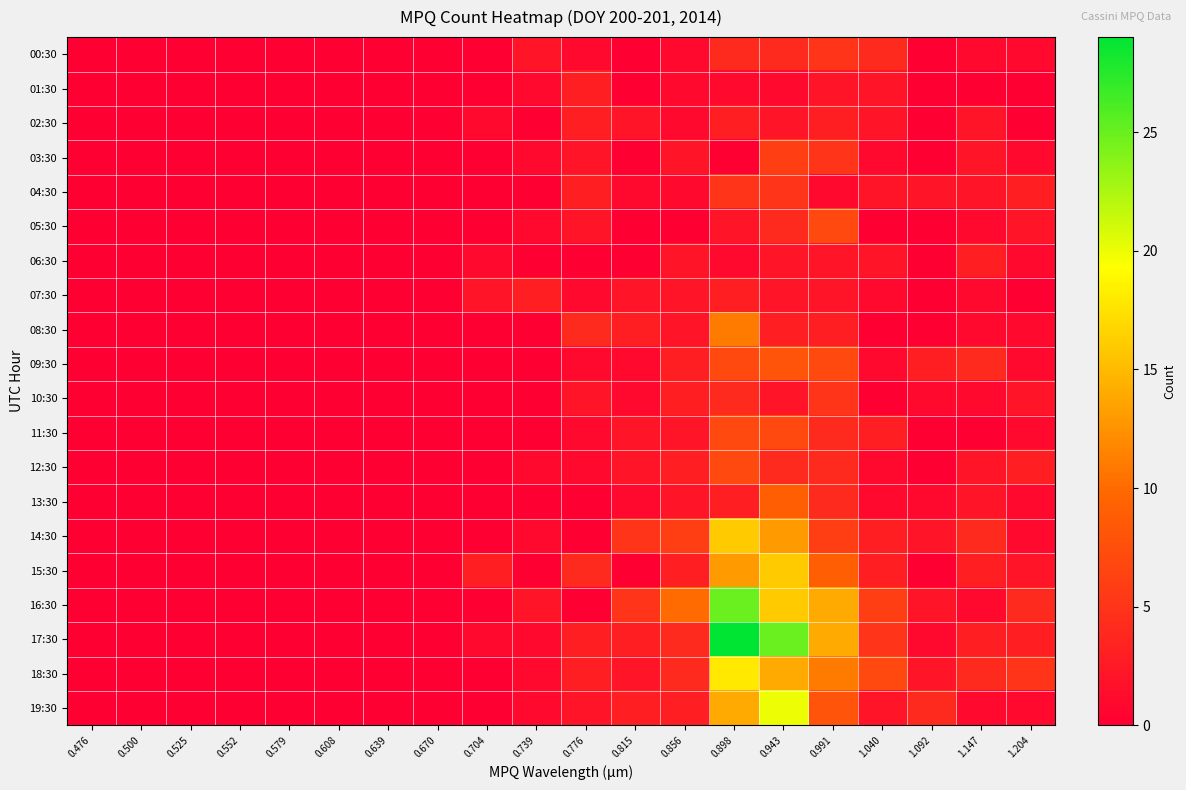

Reading right to left, transcribe all the data shown in this chart.

00:30: 1.204=1	1.147=1	1.092=0	1.040=4	0.991=5	0.943=4	0.898=4	0.856=1	0.815=0	0.776=1	0.739=2	0.704=0	0.670=0	0.639=0	0.608=0	0.579=0	0.552=0	0.525=0	0.500=0	0.476=0
01:30: 1.204=0	1.147=0	1.092=0	1.040=2	0.991=2	0.943=1	0.898=1	0.856=1	0.815=0	0.776=3	0.739=1	0.704=0	0.670=0	0.639=0	0.608=0	0.579=0	0.552=0	0.525=0	0.500=0	0.476=0
02:30: 1.204=0	1.147=2	1.092=0	1.040=2	0.991=3	0.943=2	0.898=3	0.856=1	0.815=2	0.776=3	0.739=0	0.704=1	0.670=0	0.639=0	0.608=0	0.579=0	0.552=0	0.525=0	0.500=0	0.476=0
03:30: 1.204=1	1.147=2	1.092=0	1.040=1	0.991=5	0.943=6	0.898=0	0.856=2	0.815=0	0.776=2	0.739=1	0.704=0	0.670=0	0.639=0	0.608=0	0.579=0	0.552=0	0.525=0	0.500=0	0.476=0
04:30: 1.204=3	1.147=2	1.092=2	1.040=2	0.991=1	0.943=5	0.898=5	0.856=1	0.815=1	0.776=3	0.739=0	0.704=0	0.670=0	0.639=0	0.608=0	0.579=0	0.552=0	0.525=0	0.500=0	0.476=0
05:30: 1.204=2	1.147=1	1.092=0	1.040=0	0.991=7	0.943=4	0.898=2	0.856=0	0.815=0	0.776=2	0.739=1	0.704=0	0.670=0	0.639=0	0.608=0	0.579=0	0.552=0	0.525=0	0.500=0	0.476=0
06:30: 1.204=1	1.147=3	1.092=0	1.040=2	0.991=2	0.943=2	0.898=1	0.856=2	0.815=0	0.776=0	0.739=0	0.704=1	0.670=0	0.639=0	0.608=0	0.579=0	0.552=0	0.525=0	0.500=0	0.476=0
07:30: 1.204=0	1.147=1	1.092=0	1.040=1	0.991=2	0.943=2	0.898=3	0.856=2	0.815=2	0.776=1	0.739=3	0.704=2	0.670=0	0.639=0	0.608=0	0.579=0	0.552=0	0.525=0	0.500=0	0.476=0
08:30: 1.204=1	1.147=1	1.092=0	1.040=0	0.991=3	0.943=3	0.898=11	0.856=2	0.815=3	0.776=4	0.739=0	0.704=0	0.670=0	0.639=0	0.608=0	0.579=0	0.552=0	0.525=0	0.500=0	0.476=0
09:30: 1.204=1	1.147=4	1.092=3	1.040=1	0.991=7	0.943=8	0.898=7	0.856=3	0.815=1	0.776=1	0.739=0	0.704=0	0.670=0	0.639=0	0.608=0	0.579=0	0.552=0	0.525=0	0.500=0	0.476=0
10:30: 1.204=2	1.147=1	1.092=1	1.040=0	0.991=5	0.943=2	0.898=4	0.856=3	0.815=1	0.776=2	0.739=0	0.704=0	0.670=0	0.639=0	0.608=0	0.579=0	0.552=0	0.525=0	0.500=0	0.476=0
11:30: 1.204=1	1.147=0	1.092=0	1.040=3	0.991=4	0.943=7	0.898=7	0.856=2	0.815=2	0.776=1	0.739=0	0.704=0	0.670=0	0.639=0	0.608=0	0.579=0	0.552=0	0.525=0	0.500=0	0.476=0
12:30: 1.204=3	1.147=2	1.092=0	1.040=1	0.991=4	0.943=4	0.898=7	0.856=3	0.815=2	0.776=1	0.739=1	0.704=0	0.670=0	0.639=0	0.608=0	0.579=0	0.552=0	0.525=0	0.500=0	0.476=0
13:30: 1.204=1	1.147=2	1.092=1	1.040=1	0.991=4	0.943=9	0.898=3	0.856=2	0.815=1	0.776=0	0.739=0	0.704=0	0.670=0	0.639=0	0.608=0	0.579=0	0.552=0	0.525=0	0.500=0	0.476=0
14:30: 1.204=1	1.147=4	1.092=2	1.040=3	0.991=6	0.943=13	0.898=16	0.856=6	0.815=5	0.776=0	0.739=1	0.704=0	0.670=0	0.639=0	0.608=0	0.579=0	0.552=0	0.525=0	0.500=0	0.476=0
15:30: 1.204=2	1.147=3	1.092=0	1.040=3	0.991=9	0.943=16	0.898=13	0.856=3	0.815=0	0.776=4	0.739=0	0.704=3	0.670=0	0.639=0	0.608=0	0.579=0	0.552=0	0.525=0	0.500=0	0.476=0
16:30: 1.204=4	1.147=1	1.092=2	1.040=6	0.991=14	0.943=16	0.898=25	0.856=10	0.815=5	0.776=0	0.739=2	0.704=0	0.670=0	0.639=0	0.608=0	0.579=0	0.552=0	0.525=0	0.500=0	0.476=0
17:30: 1.204=3	1.147=3	1.092=1	1.040=5	0.991=14	0.943=25	0.898=29	0.856=4	0.815=3	0.776=3	0.739=1	0.704=1	0.670=0	0.639=0	0.608=0	0.579=0	0.552=0	0.525=0	0.500=0	0.476=0
18:30: 1.204=5	1.147=4	1.092=2	1.040=7	0.991=11	0.943=14	0.898=18	0.856=4	0.815=2	0.776=3	0.739=1	0.704=0	0.670=0	0.639=0	0.608=0	0.579=0	0.552=0	0.525=0	0.500=0	0.476=0
19:30: 1.204=1	1.147=1	1.092=4	1.040=2	0.991=8	0.943=20	0.898=14	0.856=3	0.815=3	0.776=2	0.739=1	0.704=0	0.670=0	0.639=0	0.608=0	0.579=0	0.552=0	0.525=0	0.500=0	0.476=0